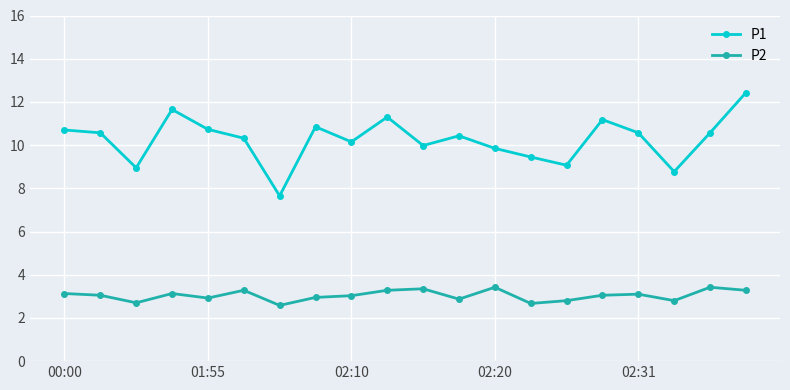

In P1, how many points are lower than both neighbors (excluding endpoints)?

6